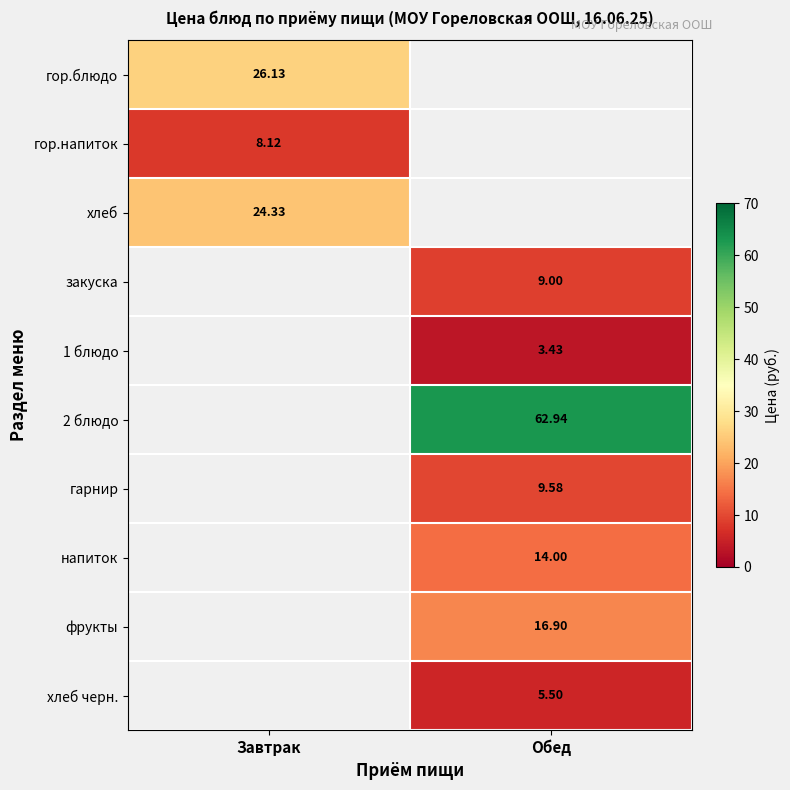

What is the minimum value shown in the chart?

3.4